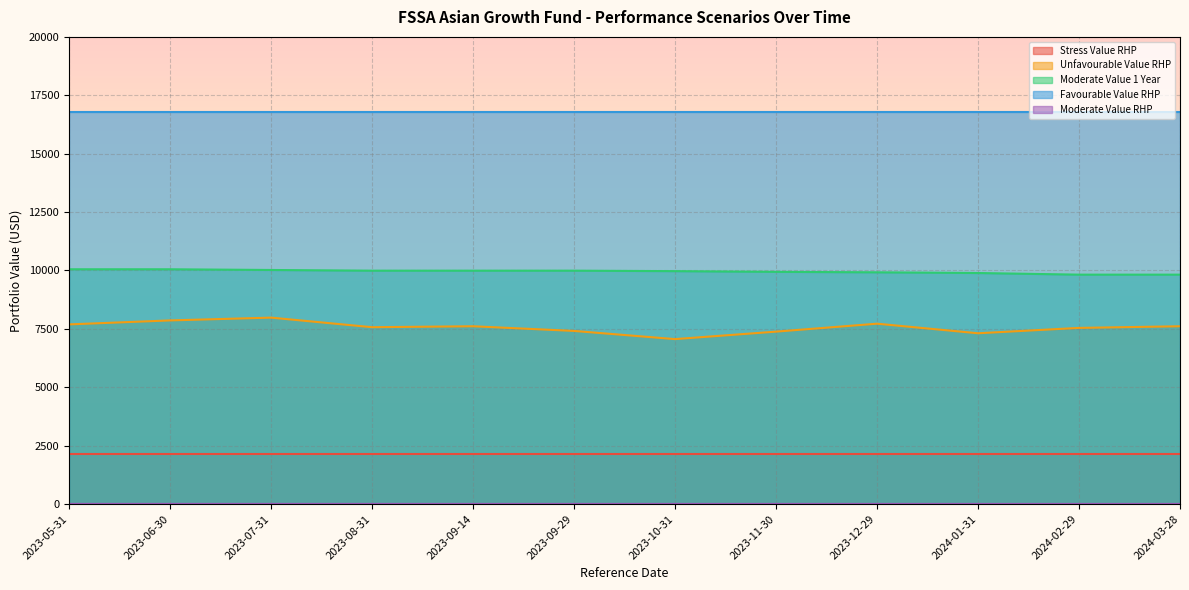

Where is Moderate Value RHP nearest to the value 3?

2024-03-28